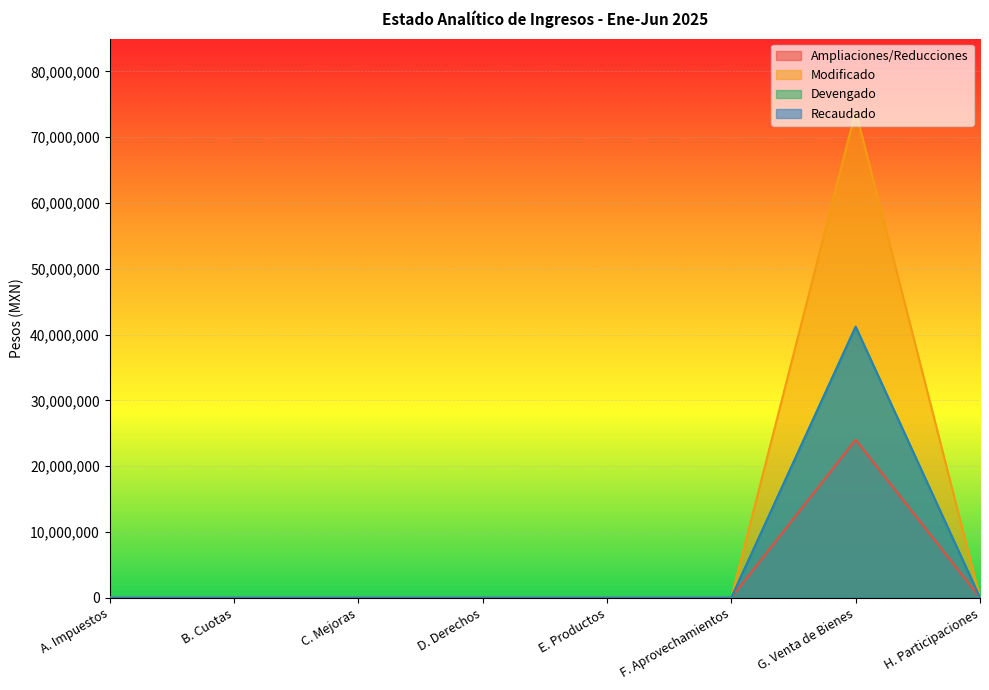

Does the chart display data point markers on the line(s)?

No